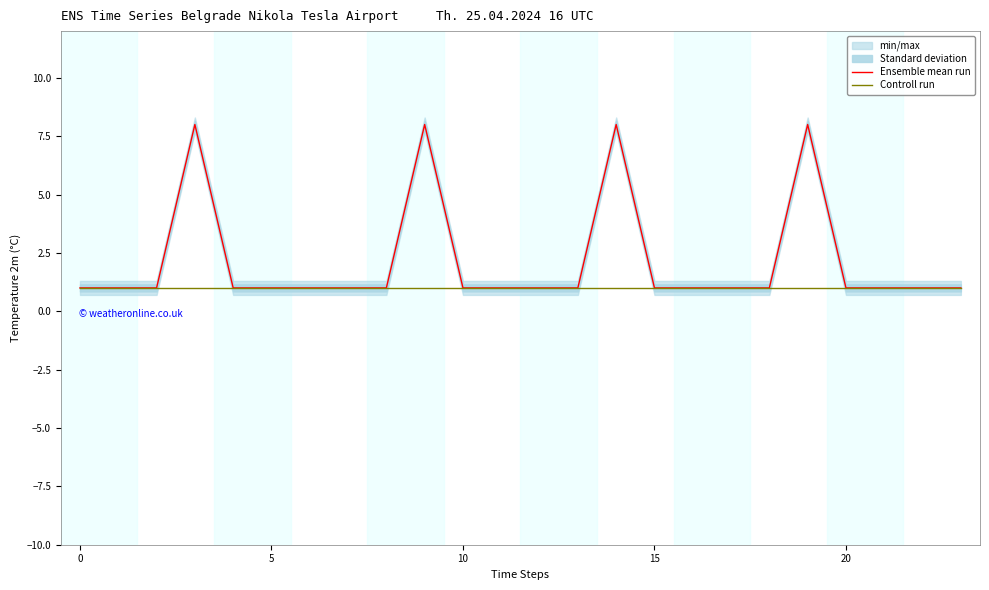

Is it true that Controll run equals 1 at 0?

True